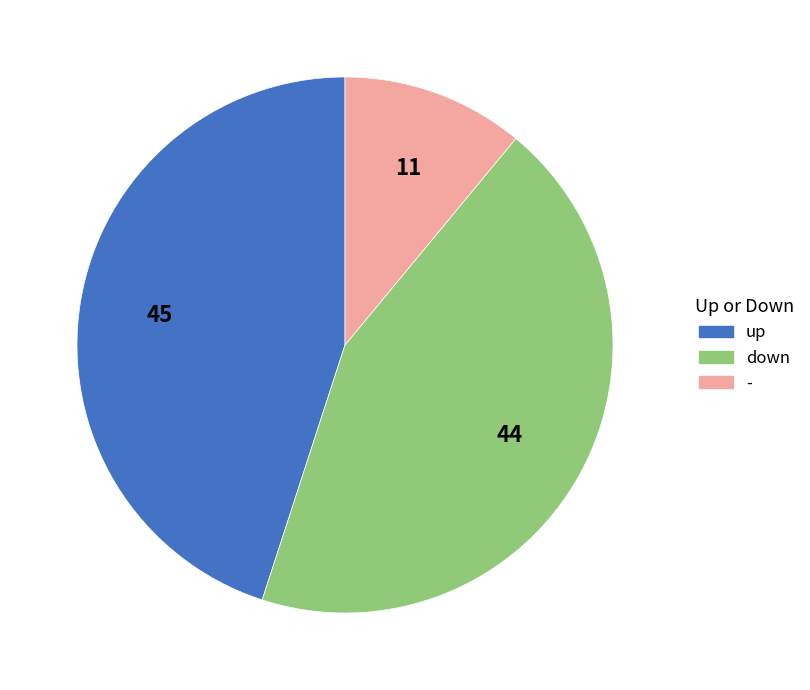

Is it true that - is 11% of the pie?

True